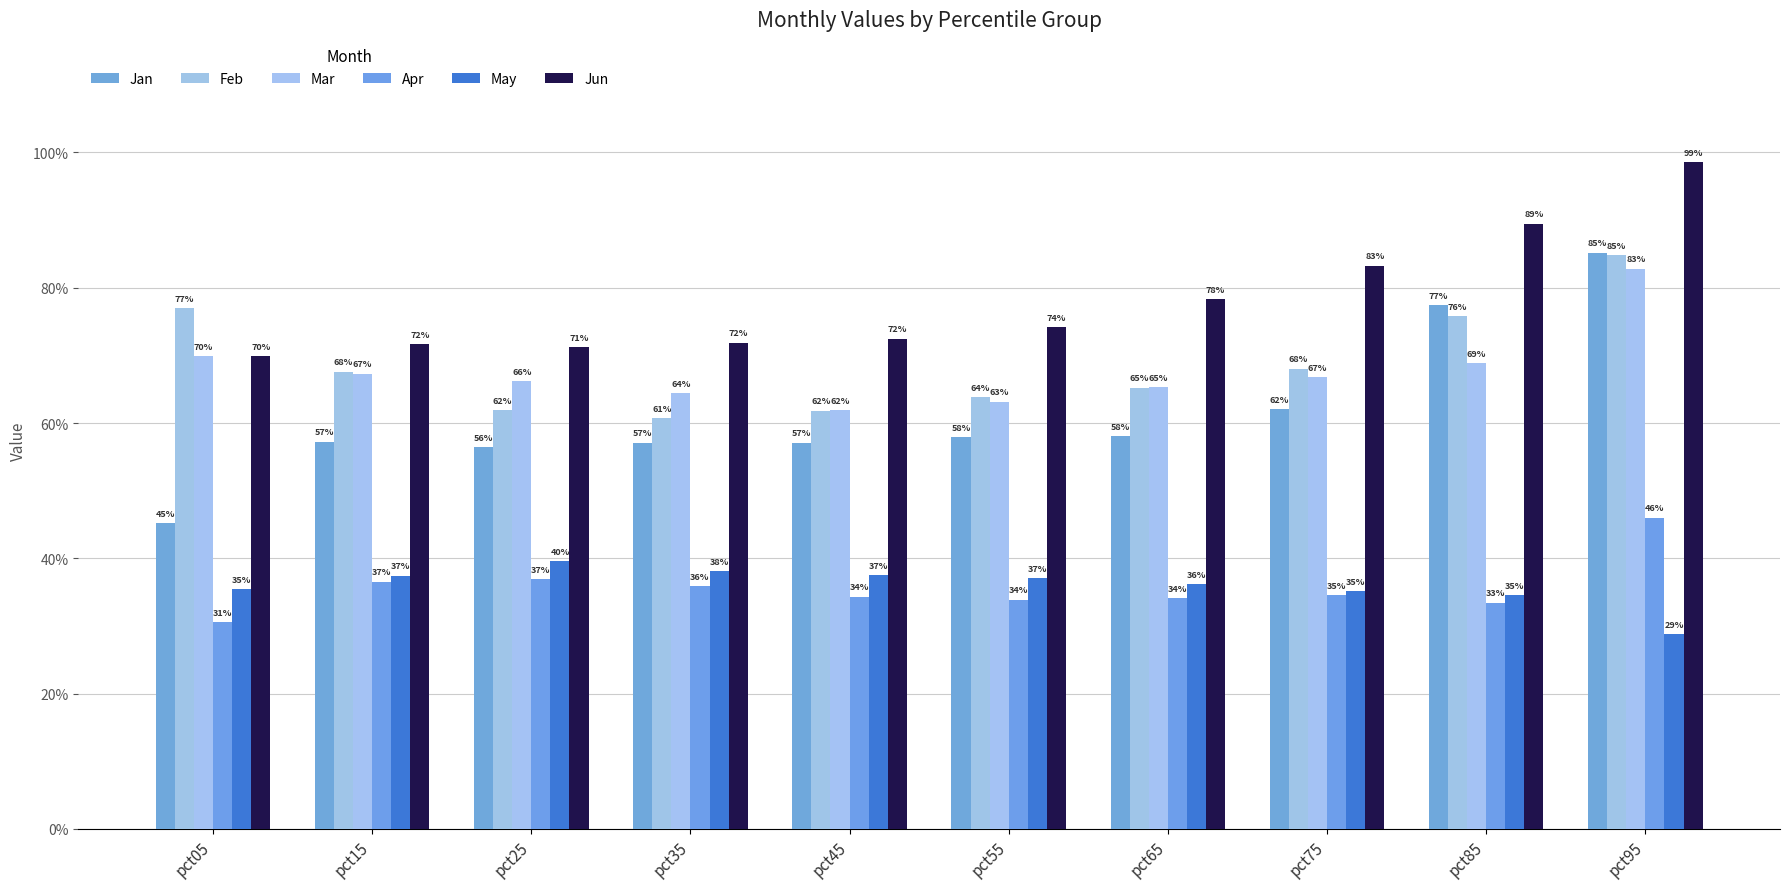

At which category is the sum across all series the highest?

pct95